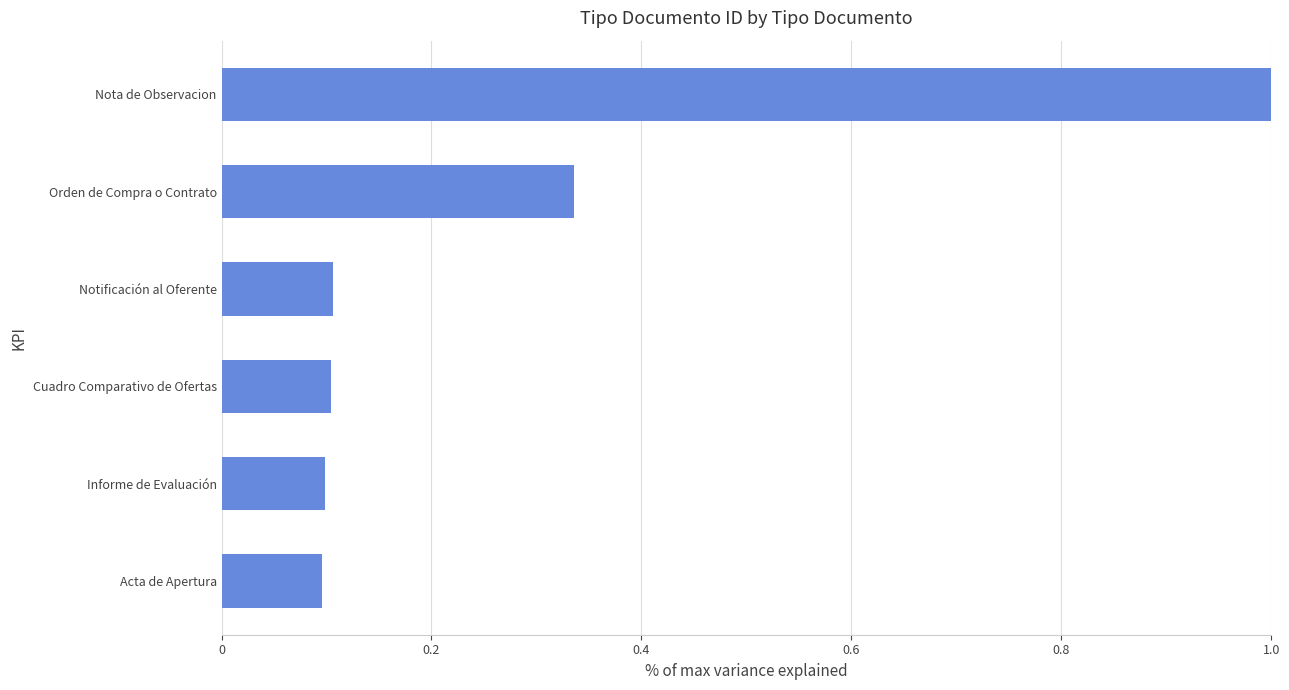

What is the approximate value at Nota de Observacion?

1.0